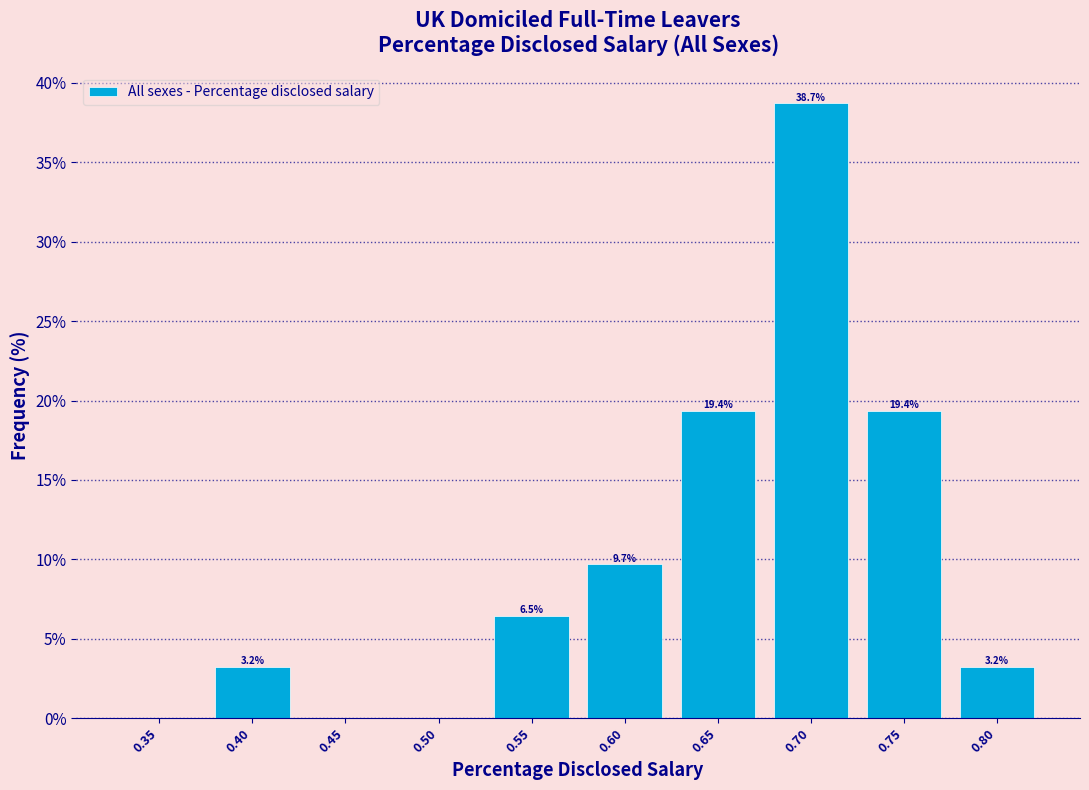

Reading left to right, list all the values displayed in this chart.

0.35=0.0	0.40=3.2	0.45=0.0	0.50=0.0	0.55=6.5	0.60=9.7	0.65=19.4	0.70=38.7	0.75=19.4	0.80=3.2